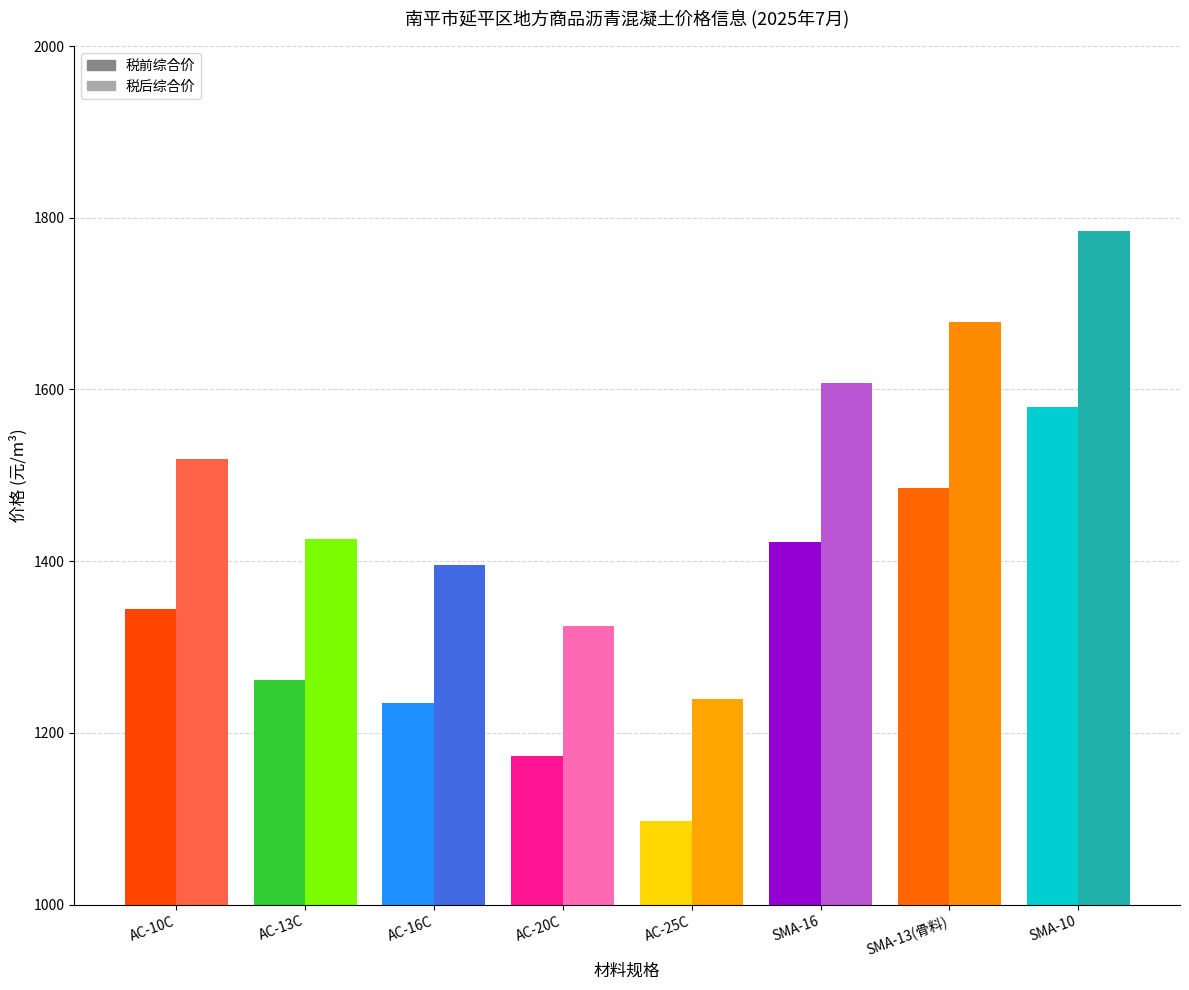

At which category is the sum across all series the highest?

SMA-10